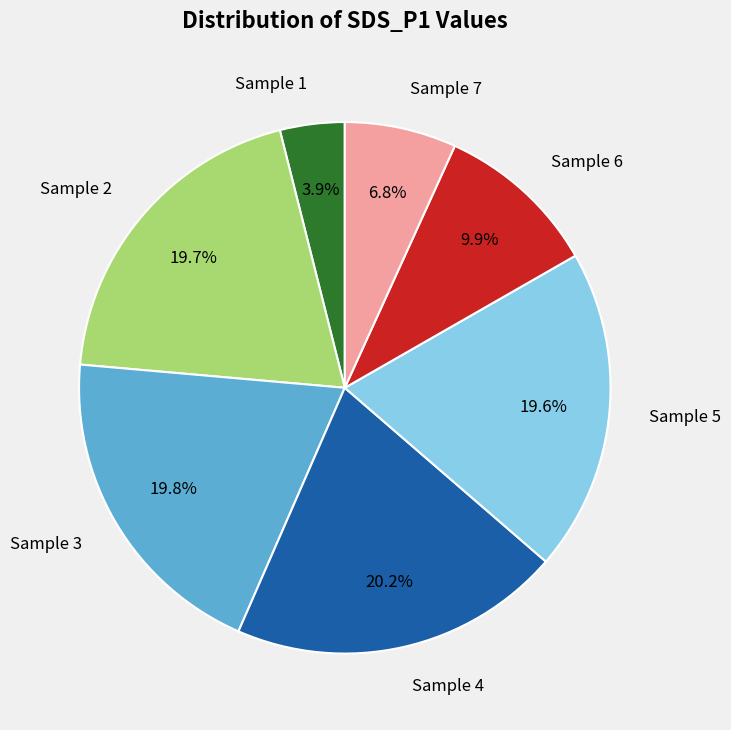

Is there a majority slice in this chart?

No